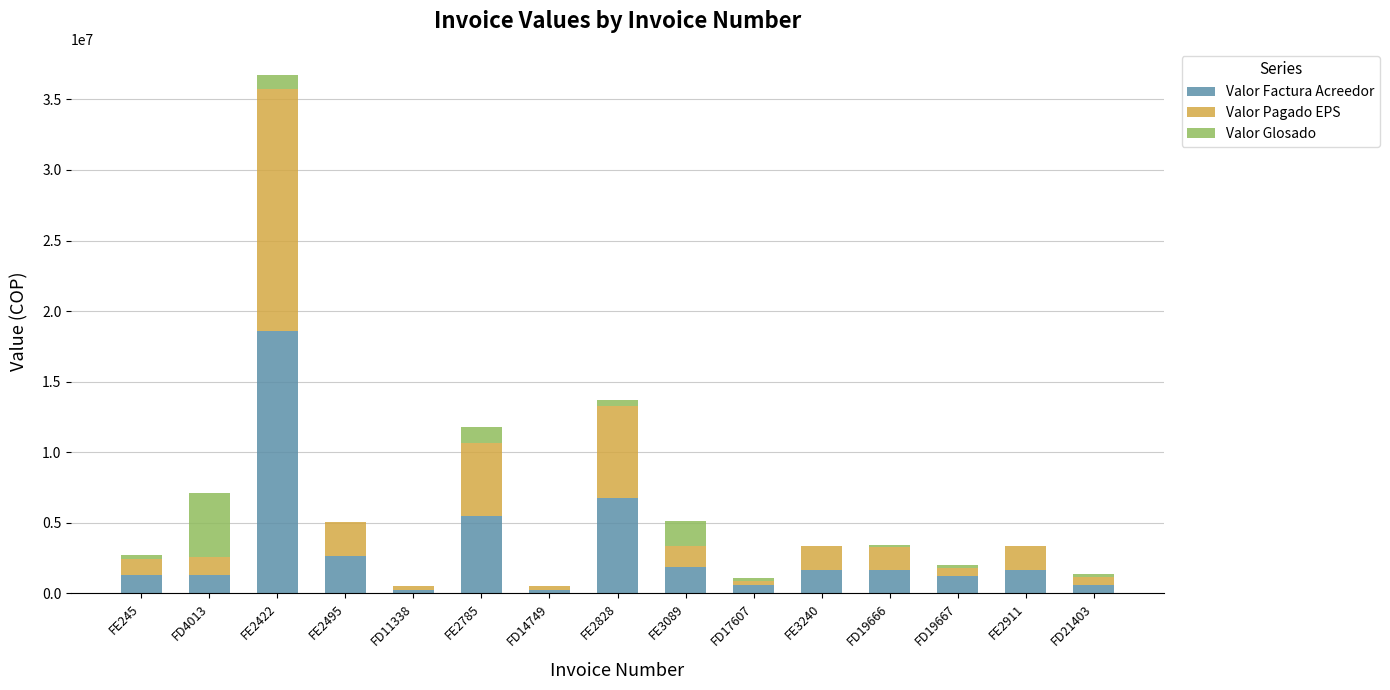

At which category is the sum across all series the highest?

FE2422